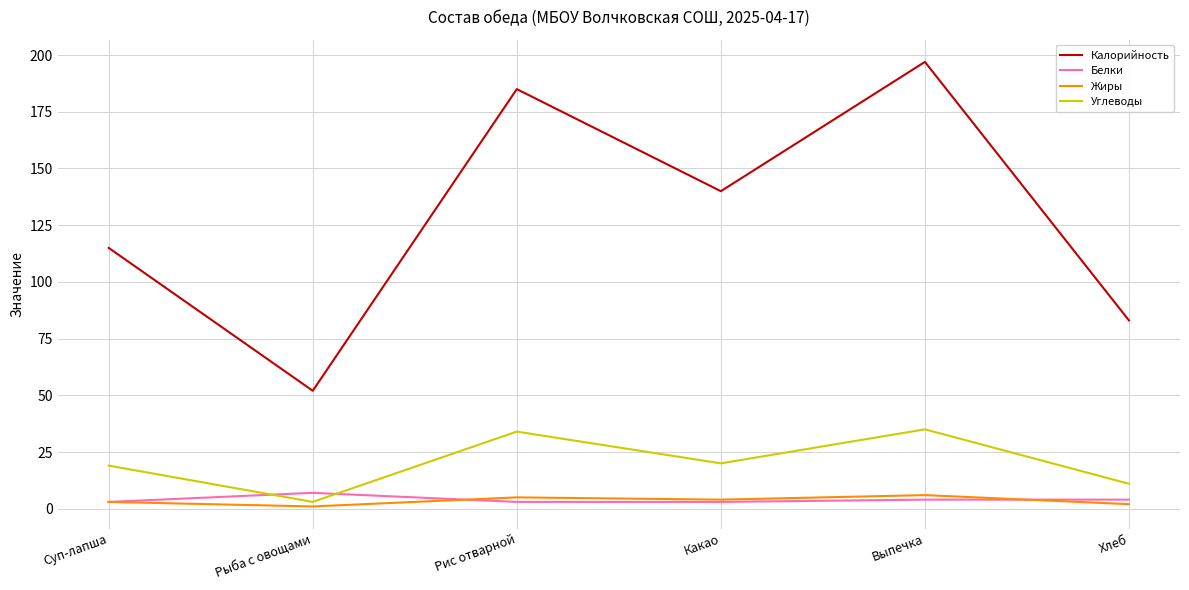

How many series are shown in this chart?

4